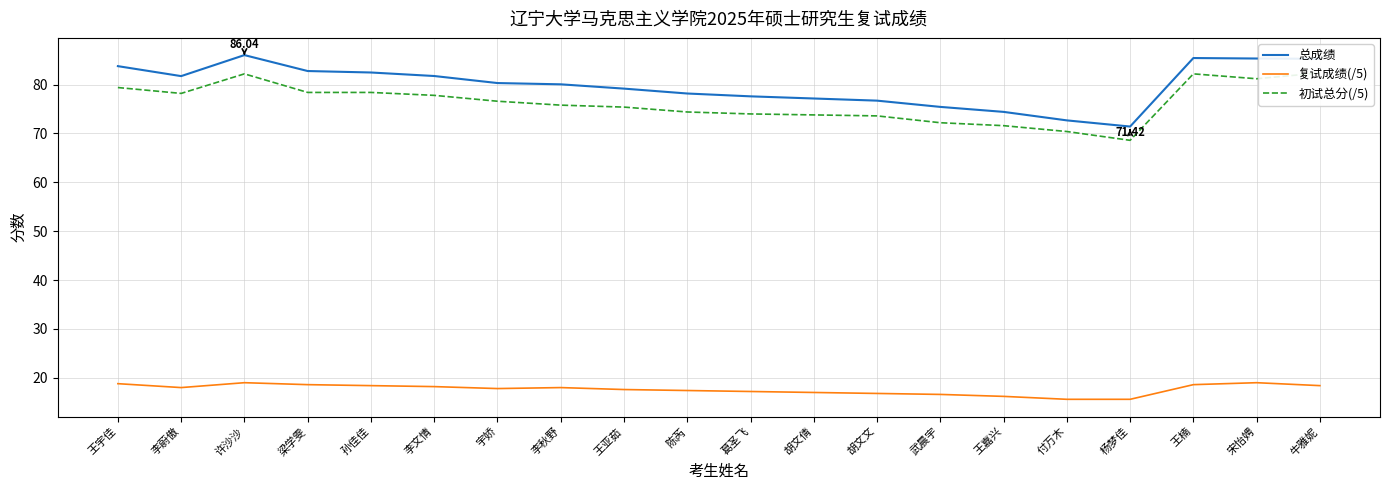

How many interior local valleys does the 复试成绩(/5) series have?

2